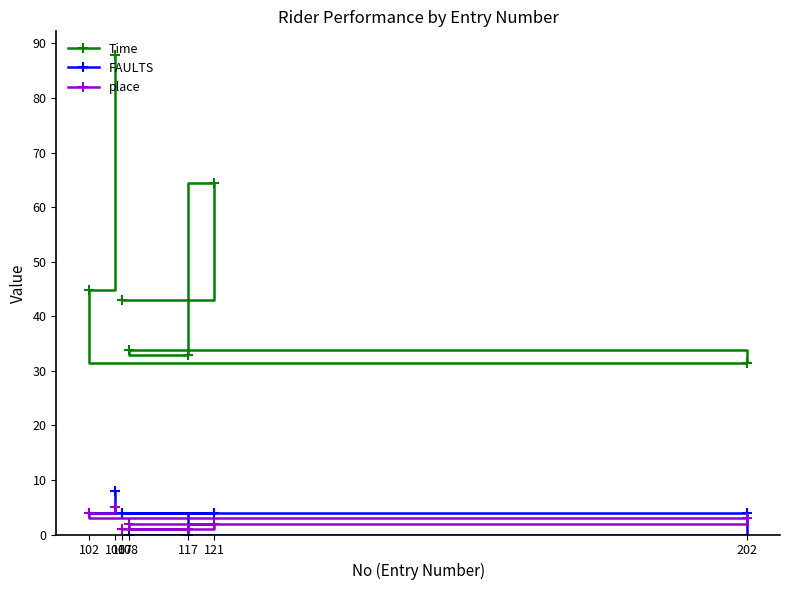

How many lines are shown in the chart?

3